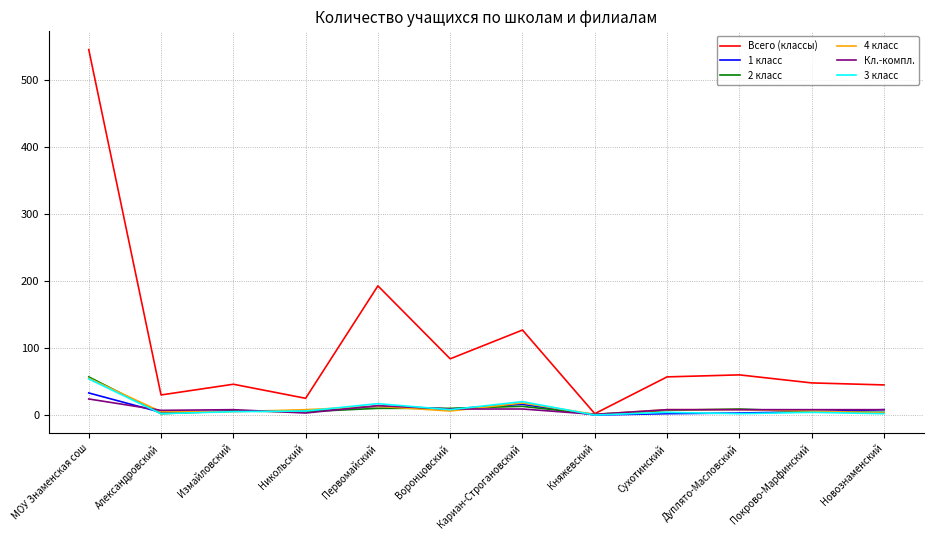

Which series has the largest total across all categories?

Всего (классы)